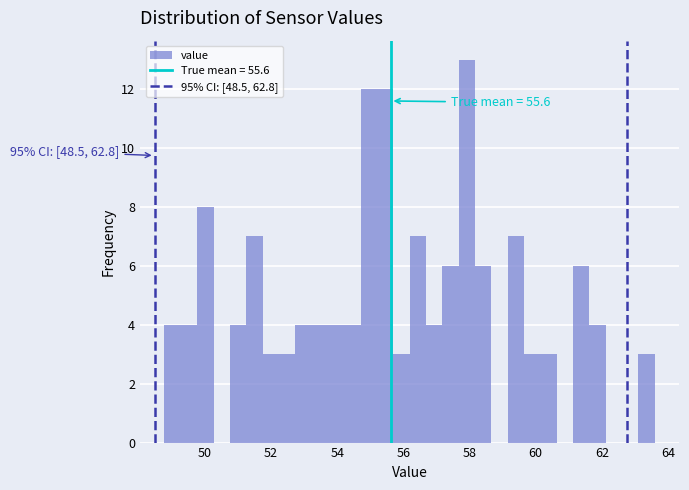

Around what value on the x-axis is the tallest bar? Give the approximate position of its centre, as read against the axis.

58.0